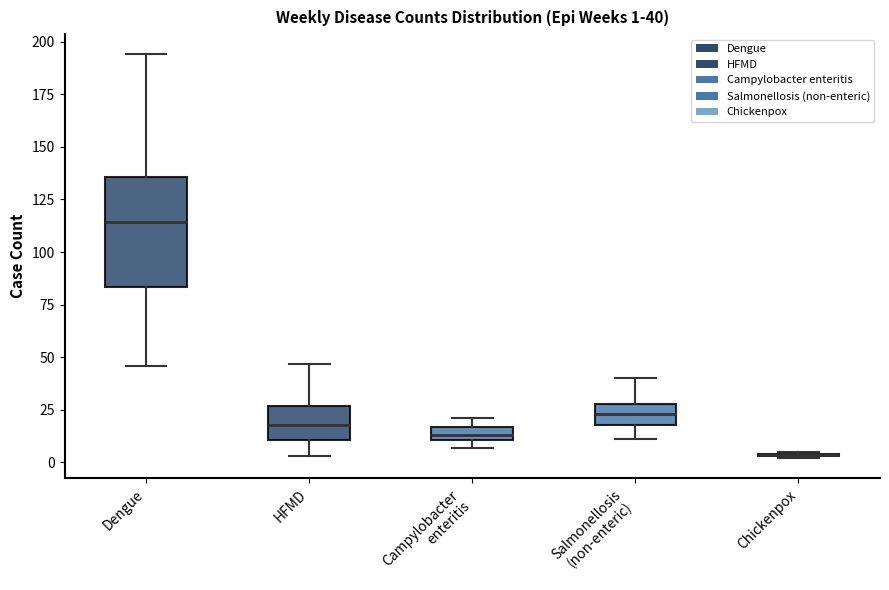

Which box is the tallest, from its lower edge to its upper edge?

Dengue